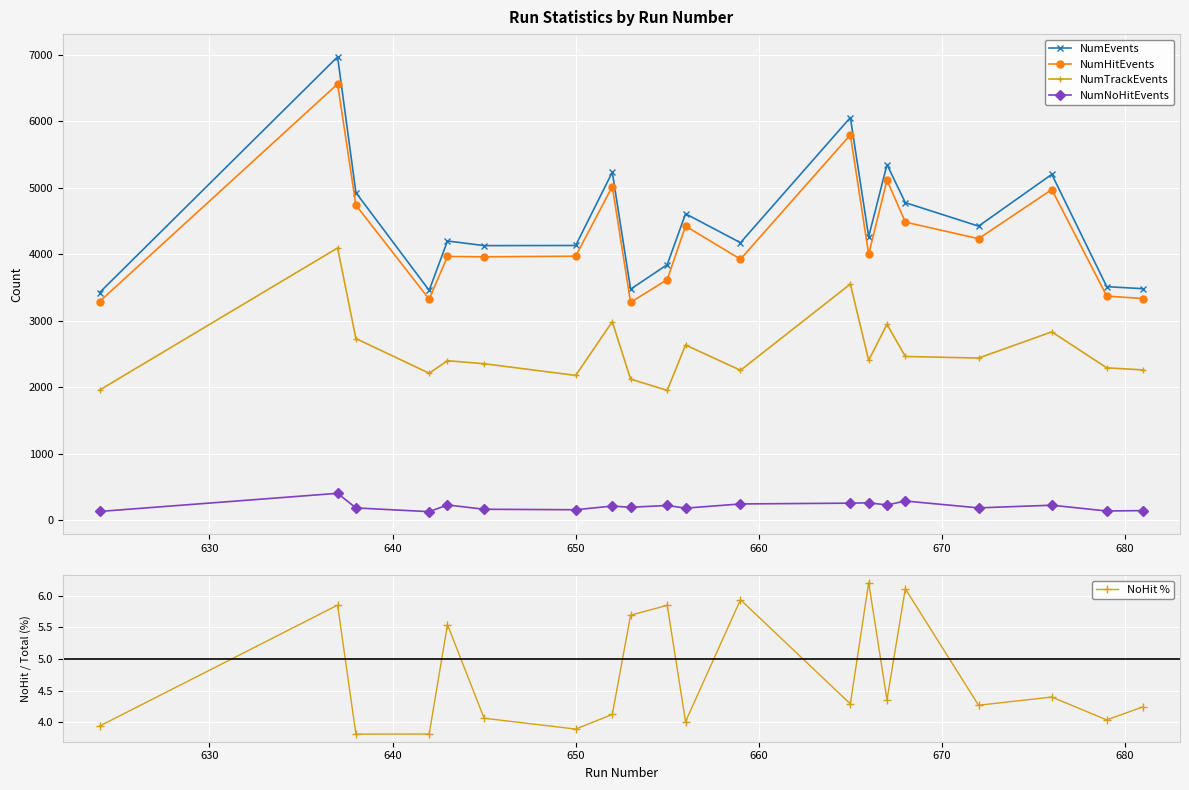

Is this an area chart (filled region under the line)?

No